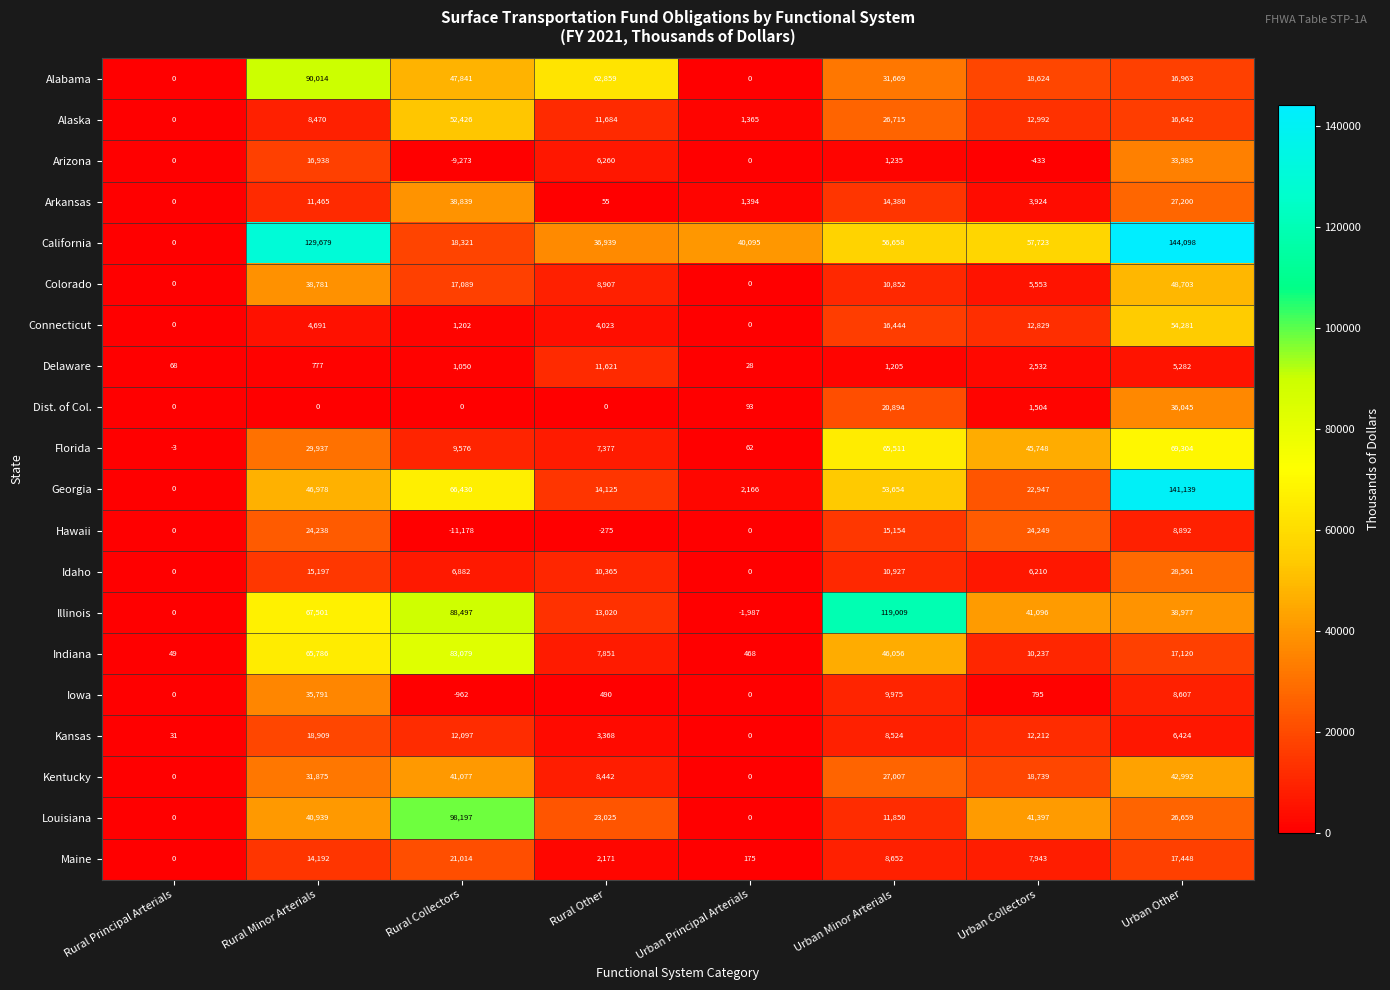

What is the total value across all series at Rural Minor Arterials?

692158